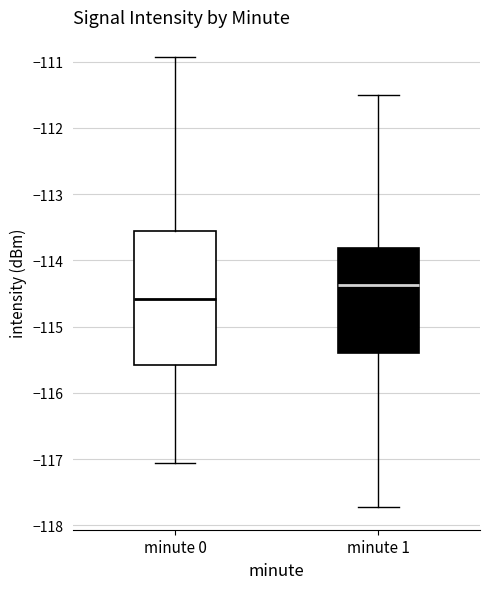

Where does the lower whisker of the box for minute 1 end on the y-axis? The values are not printed on the chart, so give them approximately, as read against the axis.

-117.7